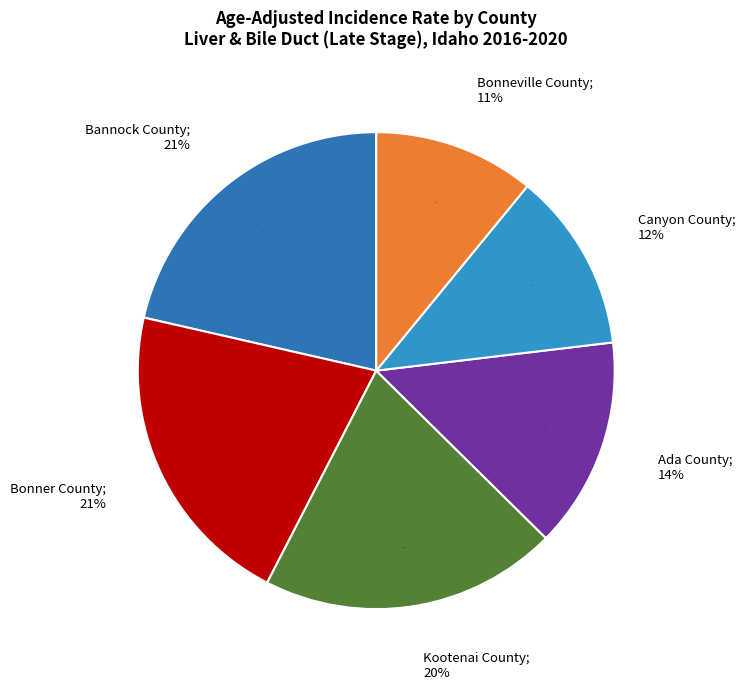

How many segments does this pie chart have?

6